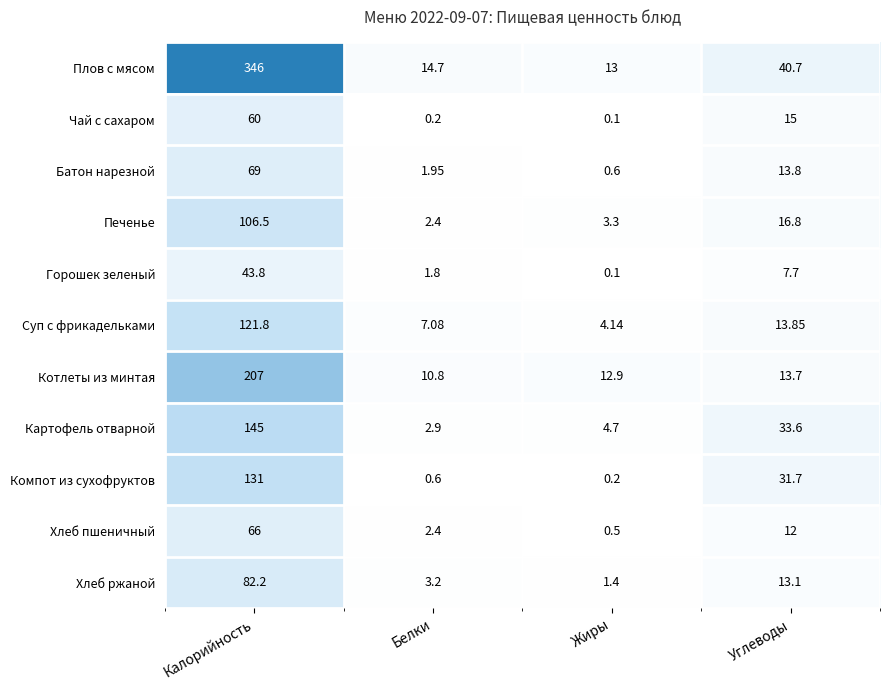

Where is Хлеб ржаной nearest to the value 41?

Углеводы